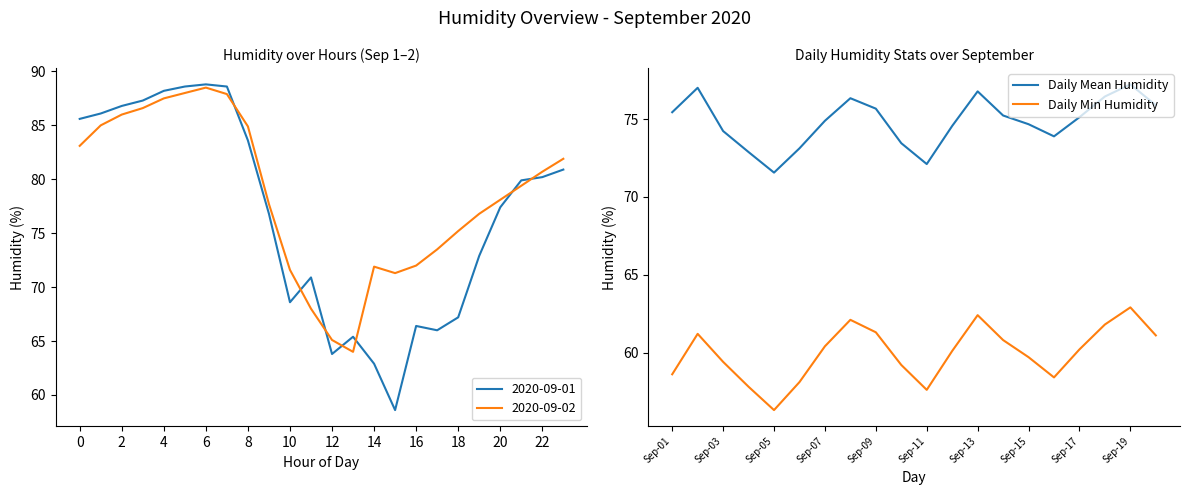

What value does the Daily Mean Humidity series have at Sep-11?

72.1